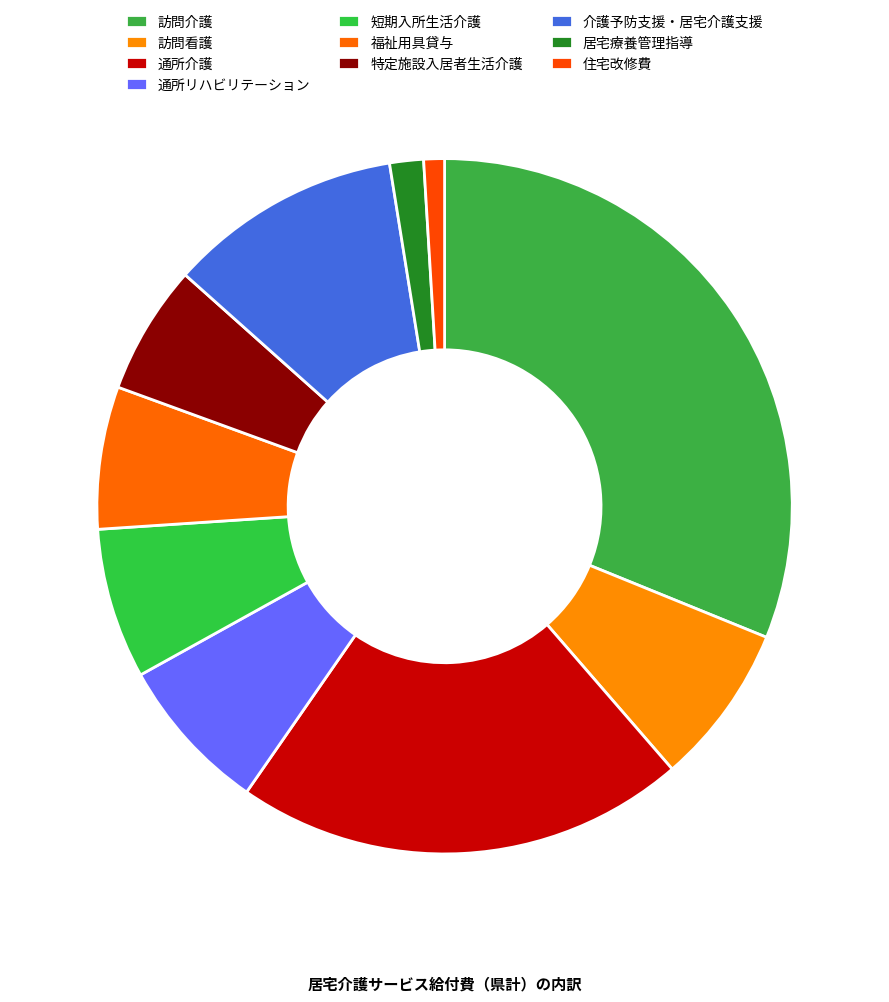

Which slice is the largest?

訪問介護